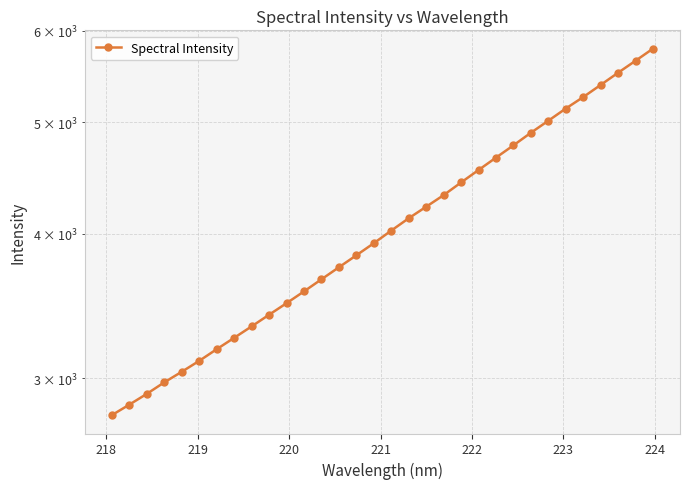

The value at 17 is 5964.1. True or false?

False